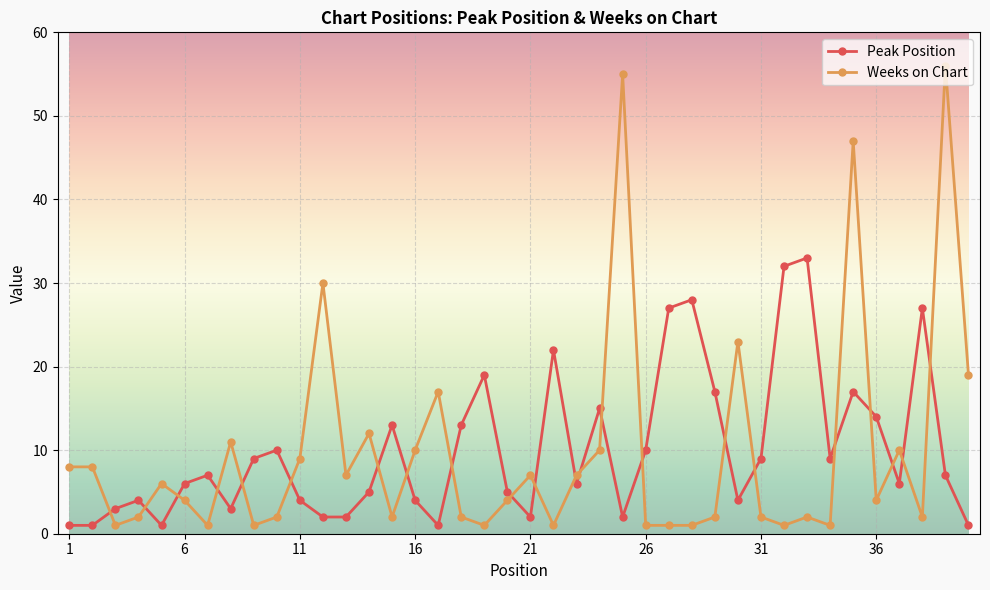

What are all the series names shown in the legend?

Peak Position, Weeks on Chart